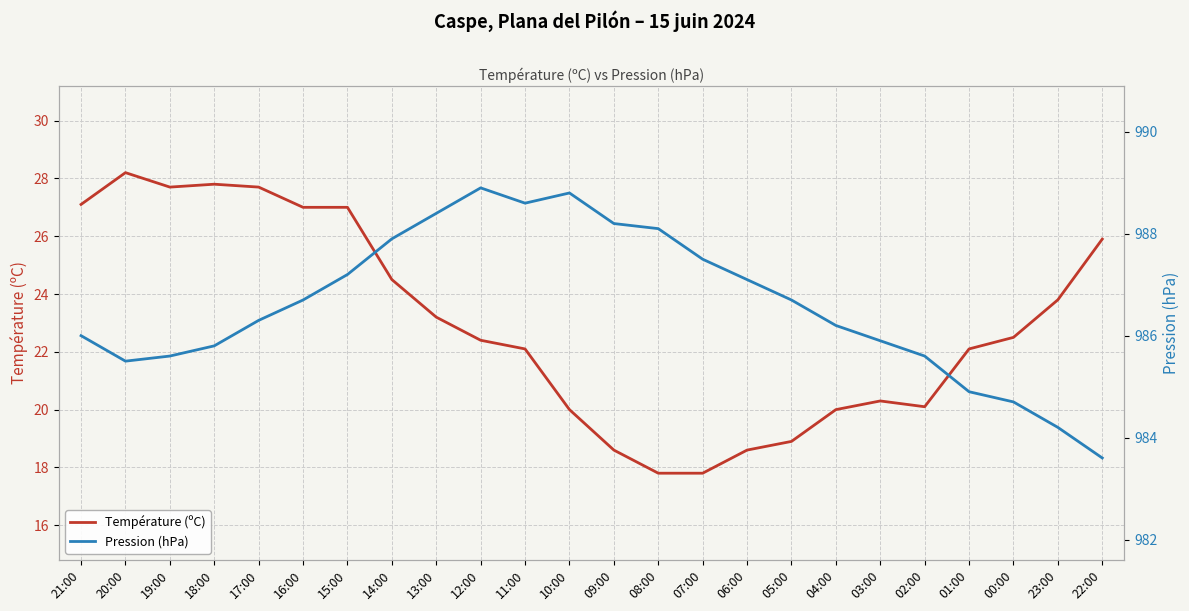

Rank the series by their maximum value, from highest to lowest.

Pression (hPa), Température (ºC)